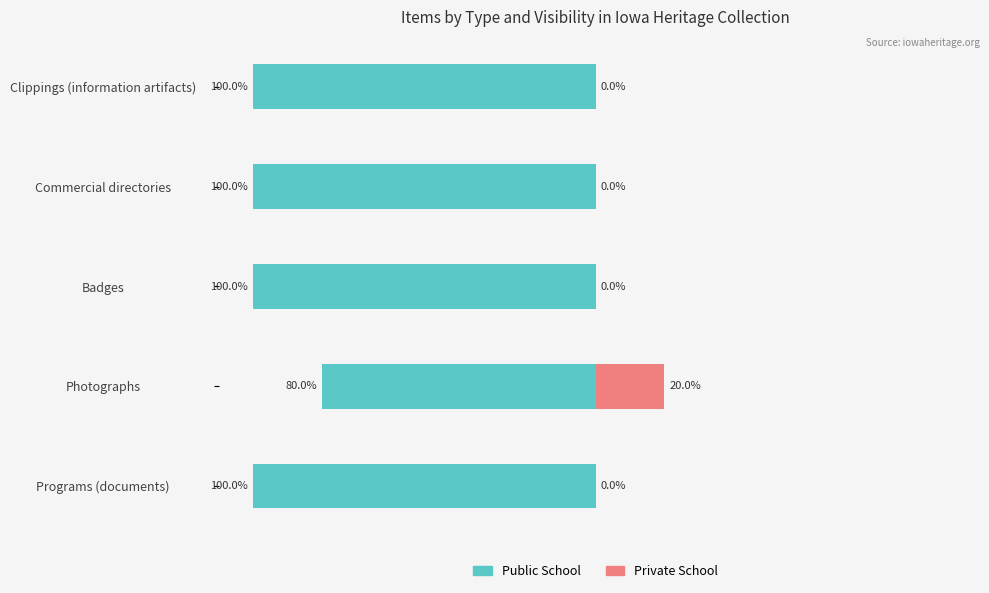

What are all the series names shown in the legend?

Public School, Private School